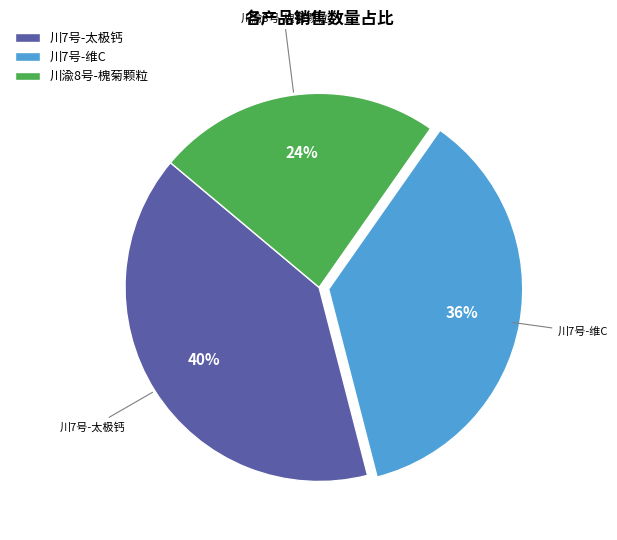

Is it true that 川7号-维C is 42% of the pie?

False